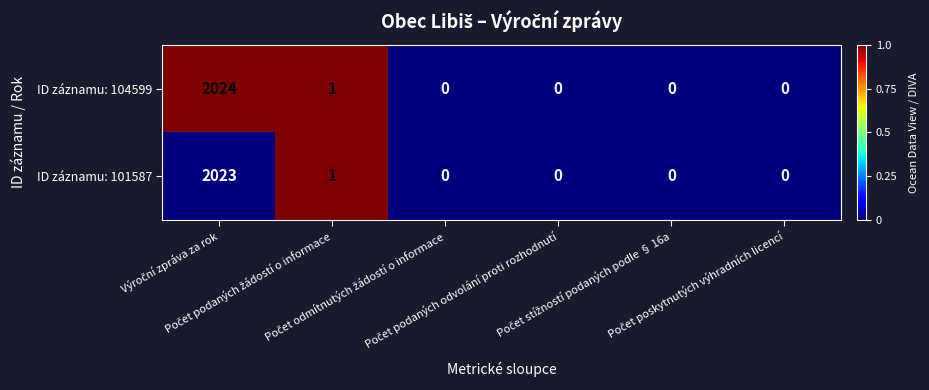

Which series has the largest range (max minus min)?

ID záznamu: 104599